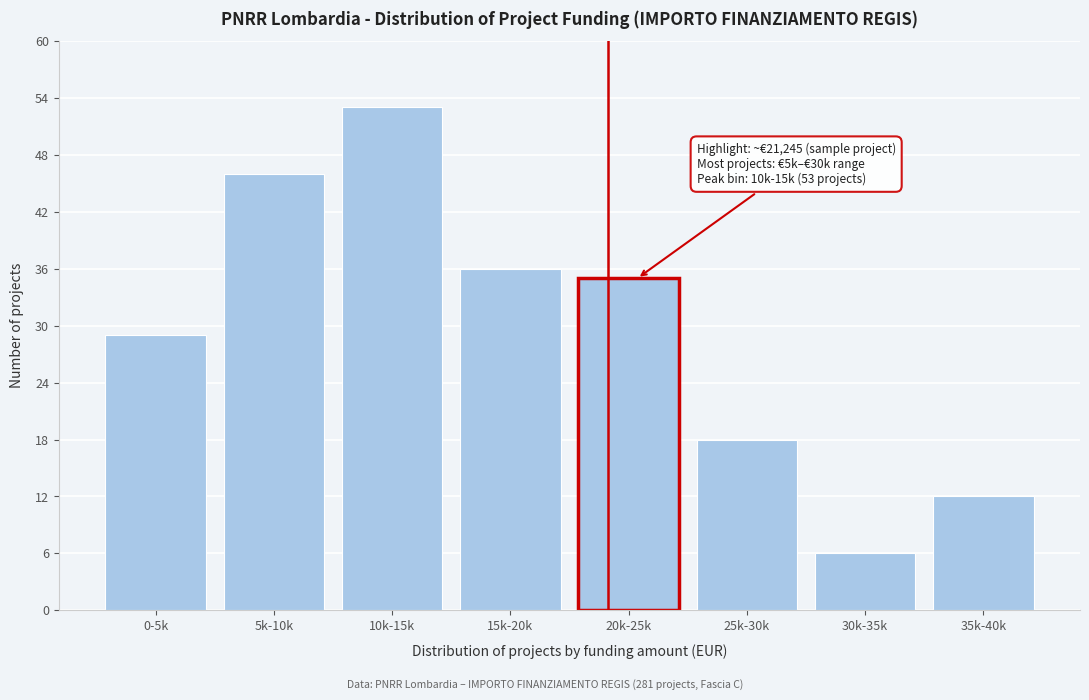

Reading left to right, what are all the values shown in this chart?

29	46	53	36	35	18	6	12